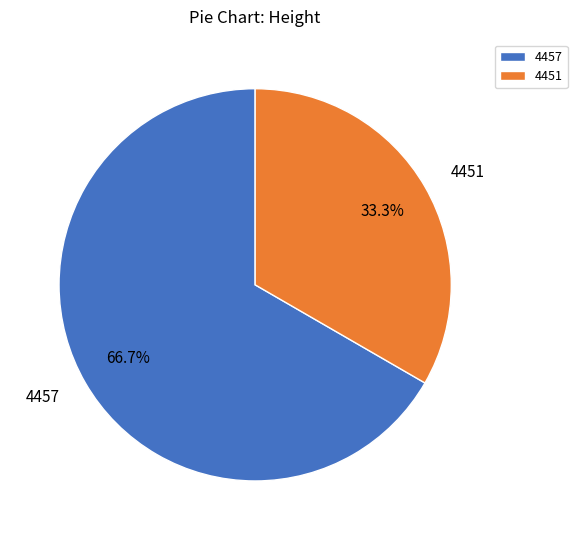

Which category accounts for the majority?

4457